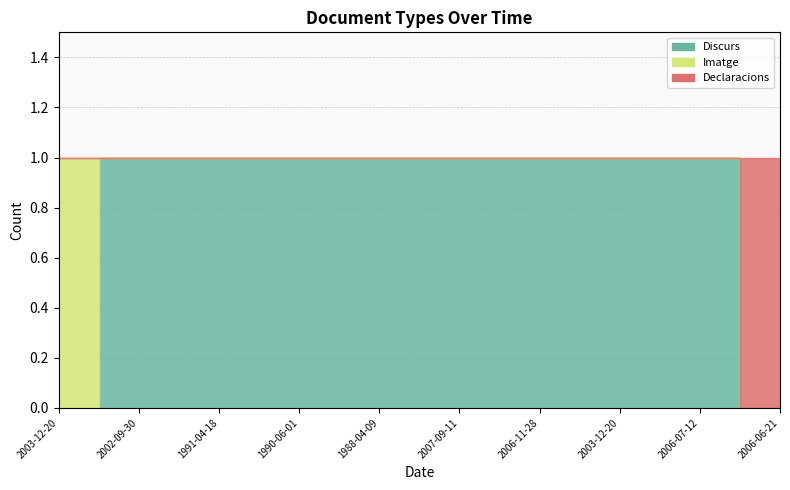

How many data points in Declaracions are above 0?

1